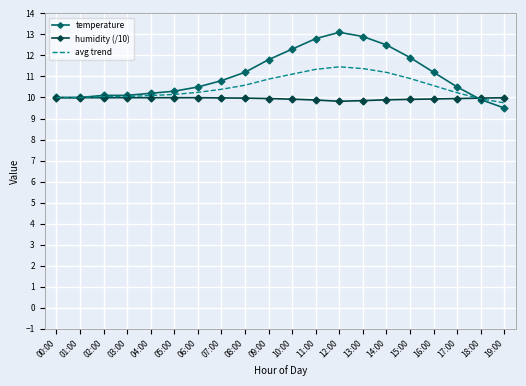

What value does the humidity (/10) series have at 02:00?

10.0